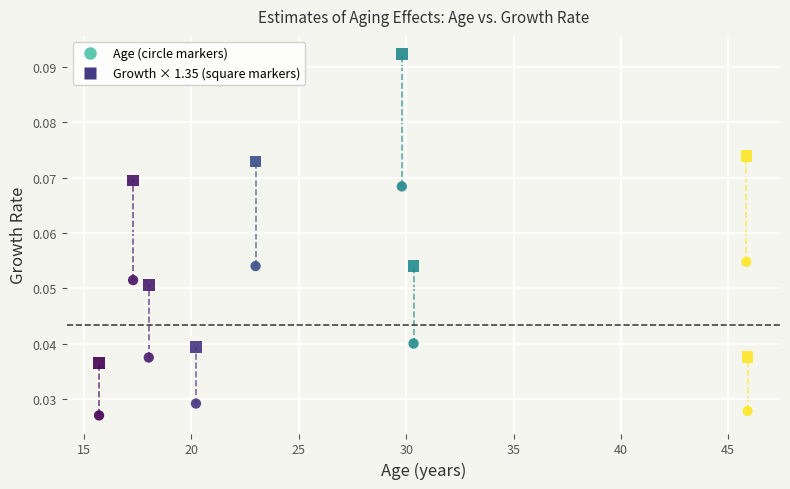

How many points are shown in the scatter plot?

18